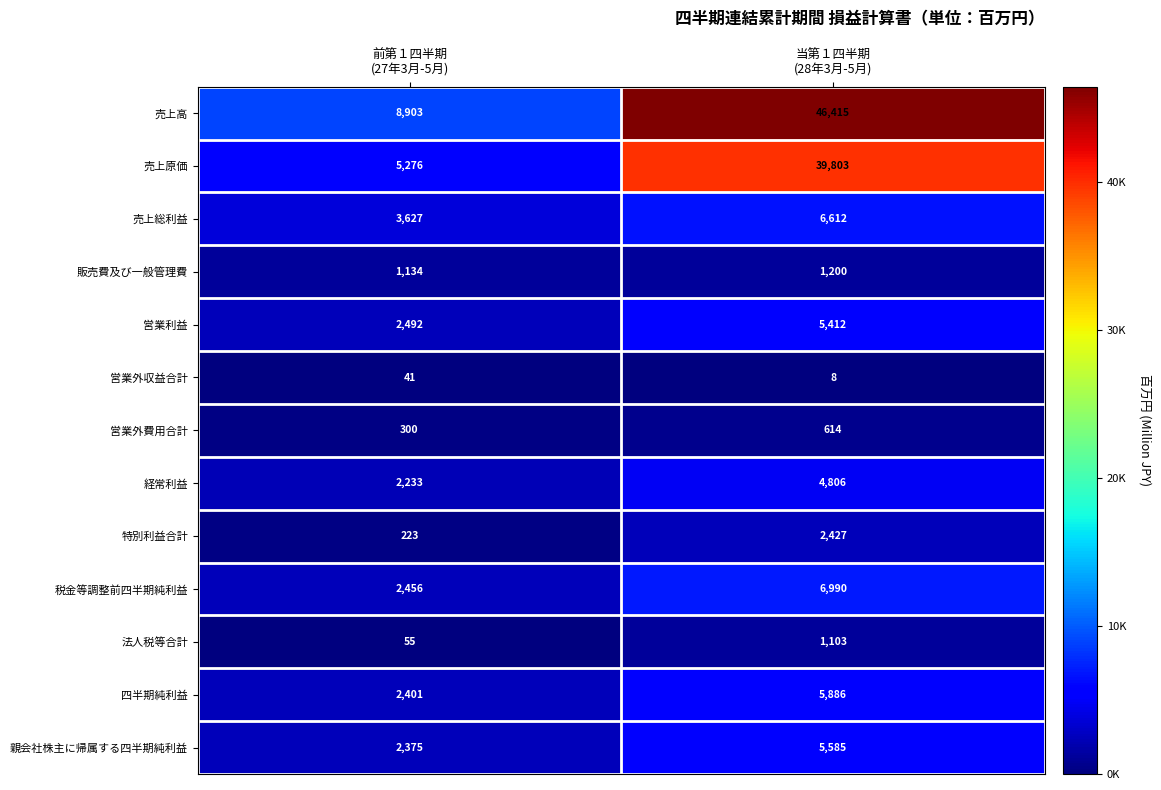

Which series has the largest range (max minus min)?

売上高